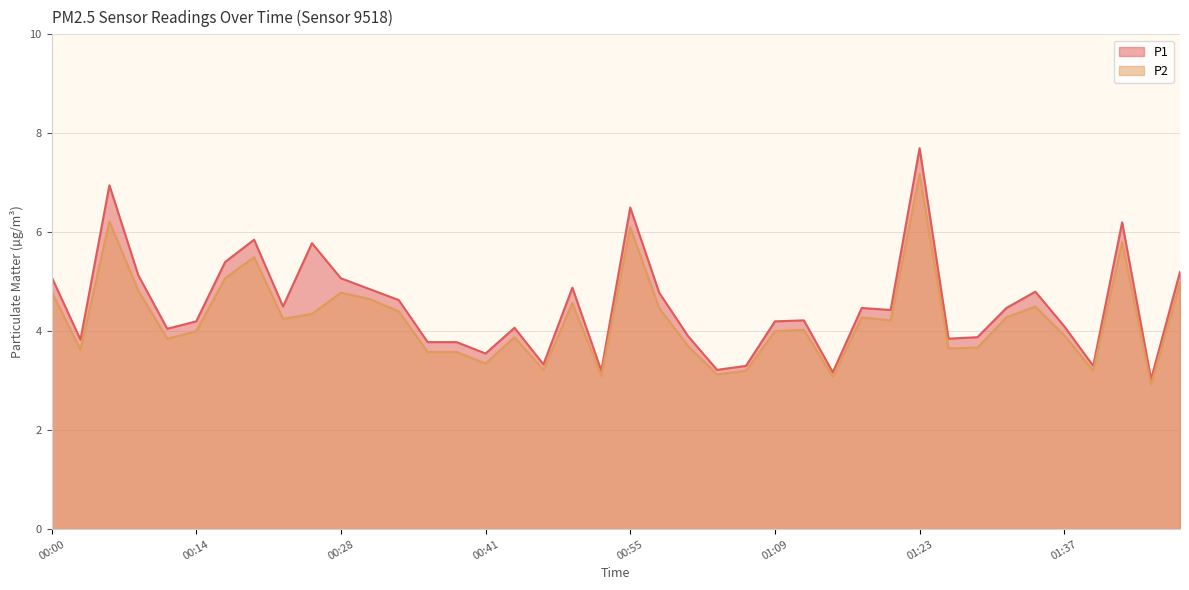

Reading left to right, list all the values displayed in this chart.

P1: 5.1	3.8	7.0	5.1	4.0	4.2	5.4	5.8	4.5	5.8	5.1	4.8	4.6	3.8	3.8	3.5	4.1	3.3	4.9	3.2	6.5	4.8	3.9	3.2	3.3	4.2	4.2	3.2	4.5	4.4	7.7	3.9	3.9	4.5	4.8	4.1	3.3	6.2	3.0	5.2
P2: 4.8	3.6	6.2	4.8	3.9	4.0	5.1	5.5	4.2	4.3	4.8	4.7	4.4	3.6	3.6	3.4	3.9	3.2	4.6	3.1	6.1	4.5	3.7	3.1	3.2	4.0	4.0	3.1	4.3	4.2	7.2	3.6	3.7	4.3	4.5	3.9	3.2	5.8	2.9	5.0